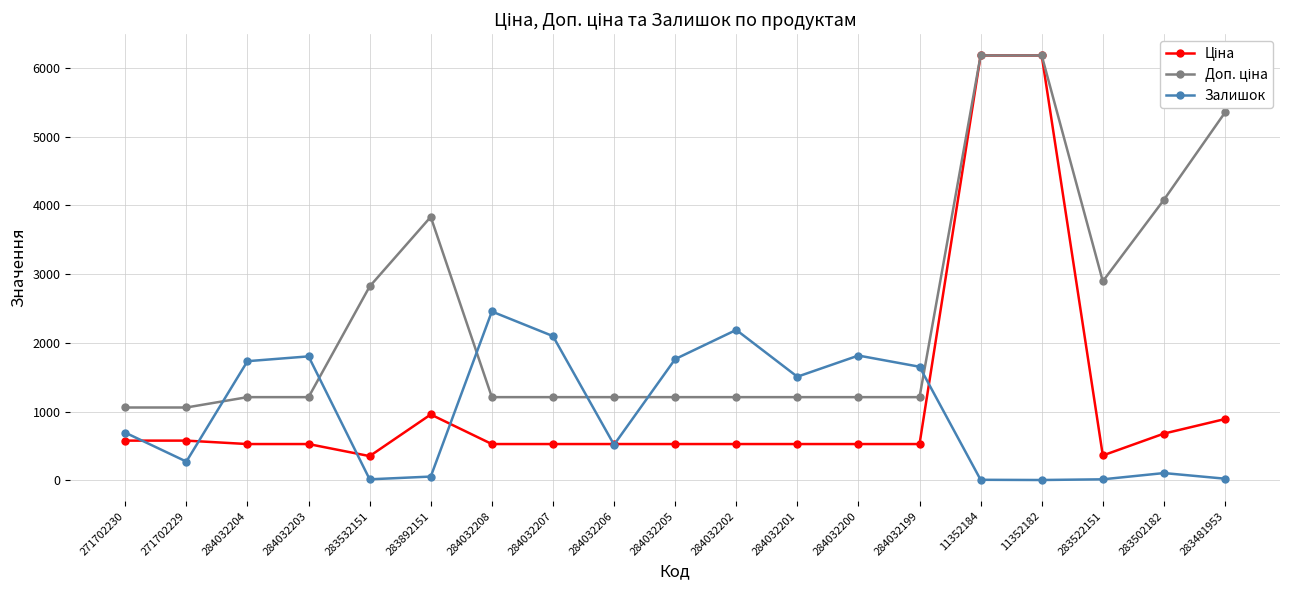

What position from the right is 284032199?

6